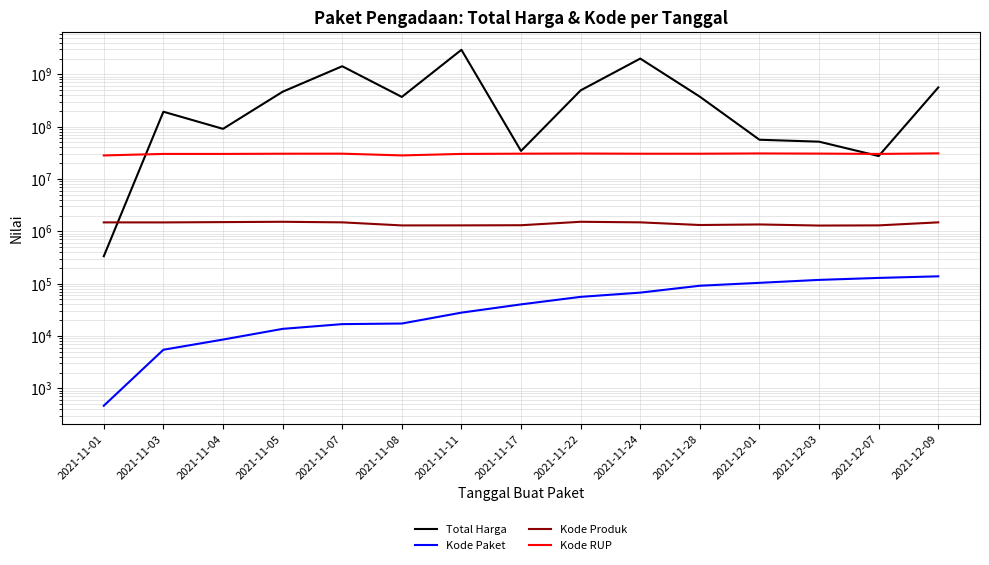

What is the value of the Kode RUP point at the 4th from the left?

30372232